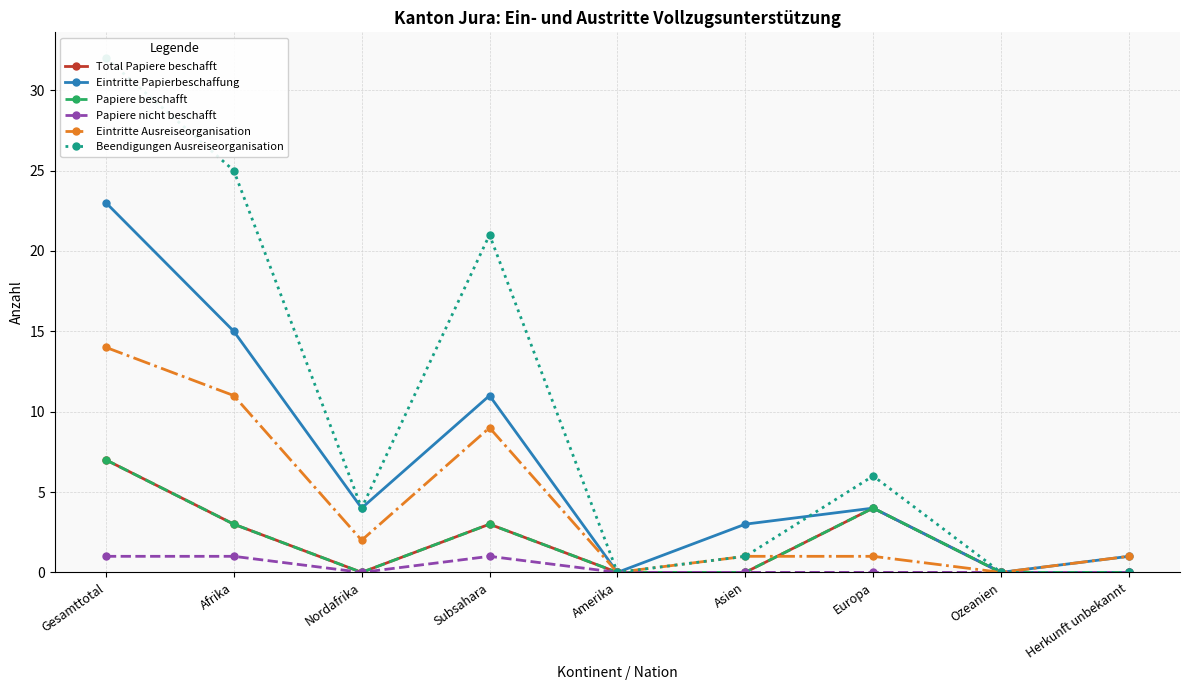

True or false: Papiere nicht beschafft has more than 1 interior local peaks.

False